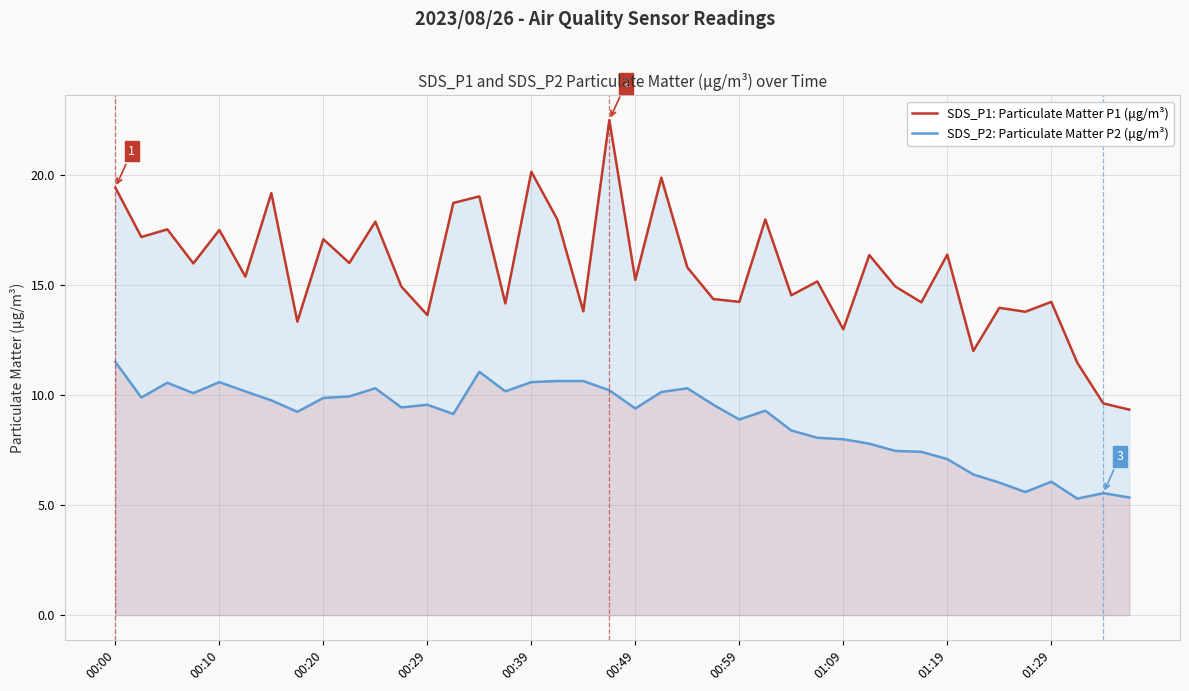

What is the sum of all SDS_P1: Particulate Matter P1 (μg/m³) values?

628.6